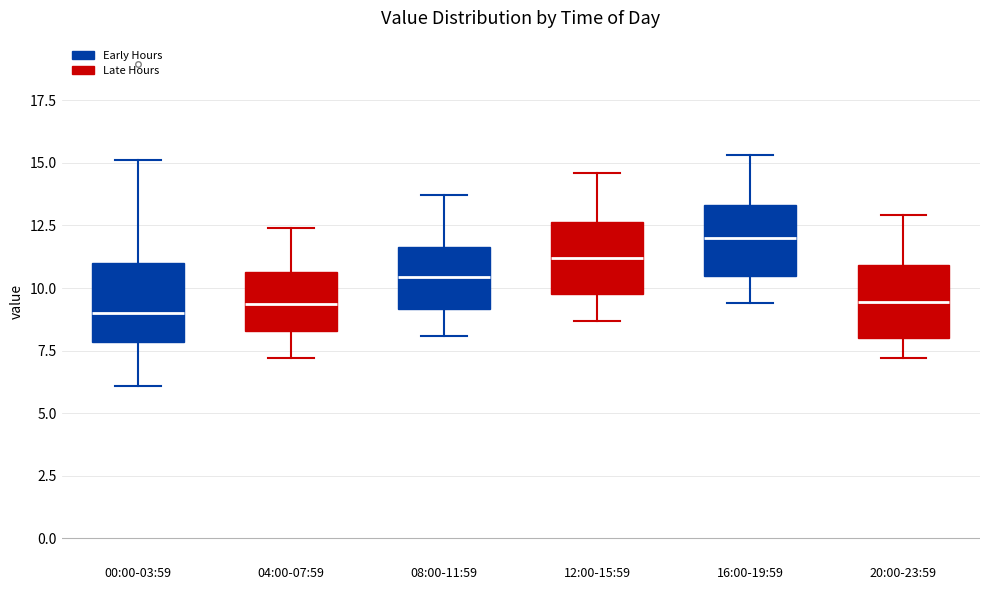

Which box's median line is the highest?

16:00-19:59